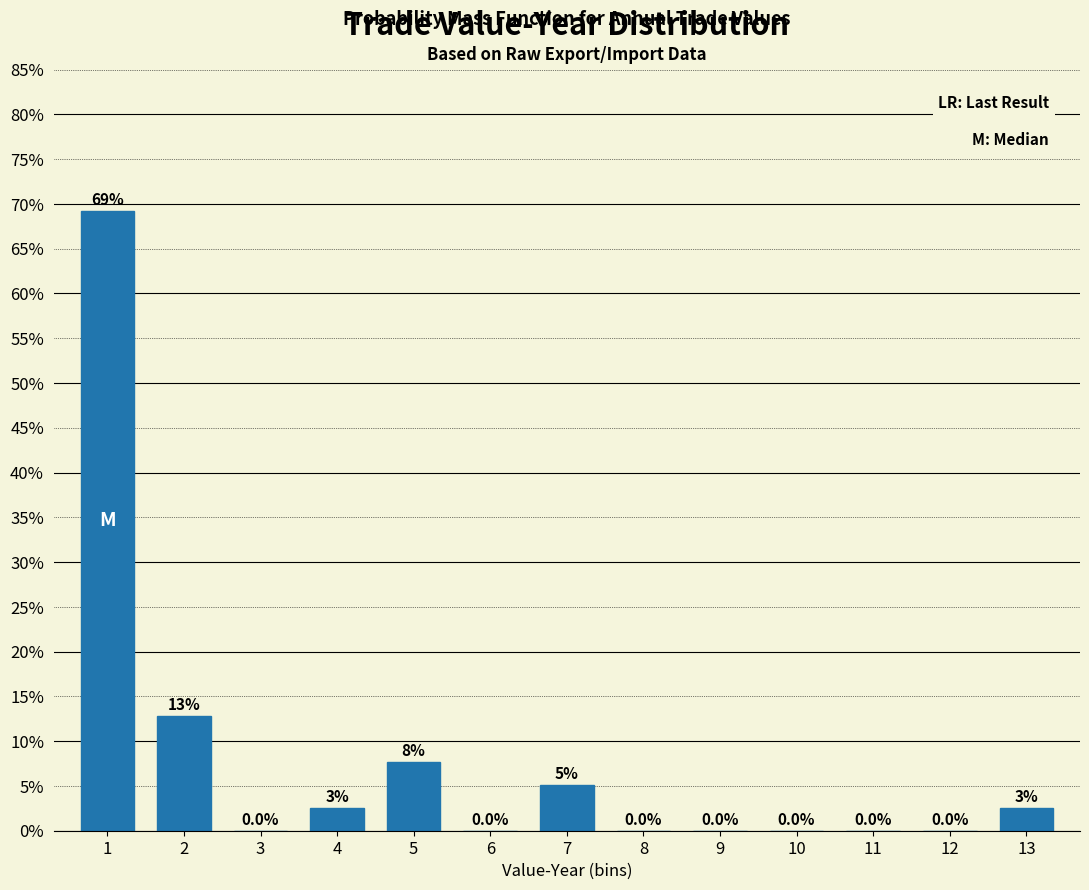

What is the sum of all values?

100.0